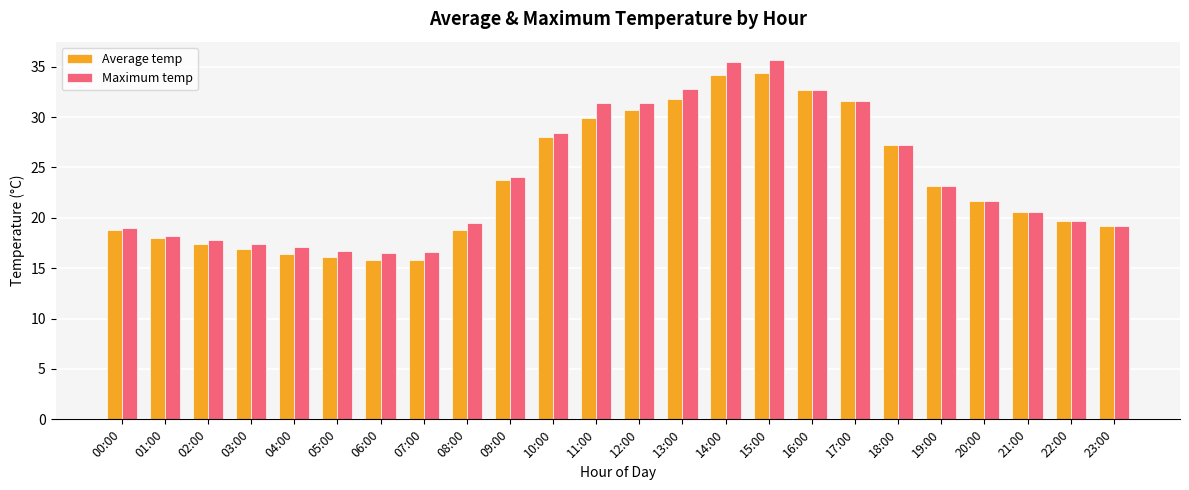

How many data points in Maximum temp are less than 21?

12